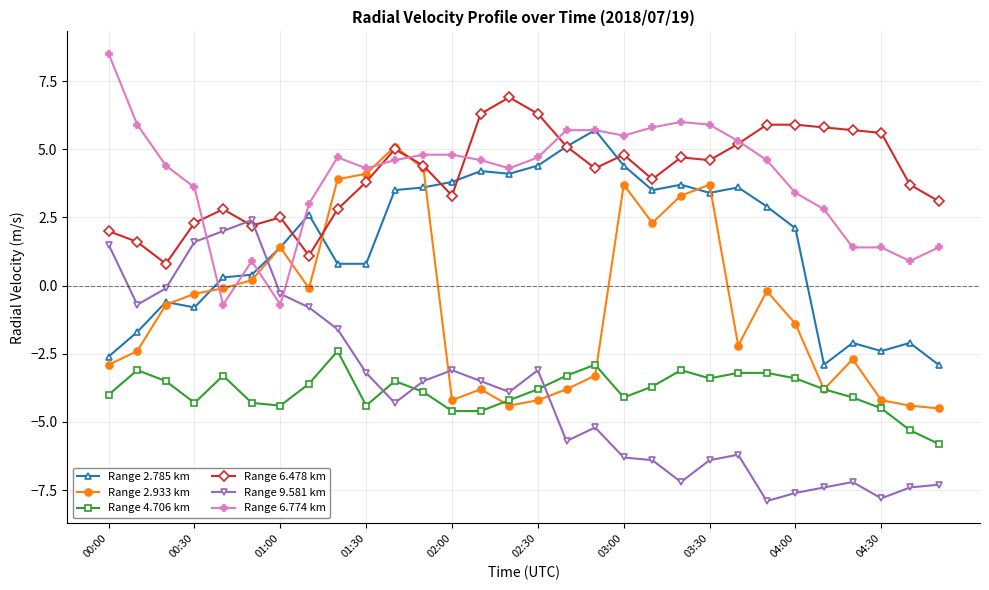

What is the minimum value for Range 4.706 km?

-5.8